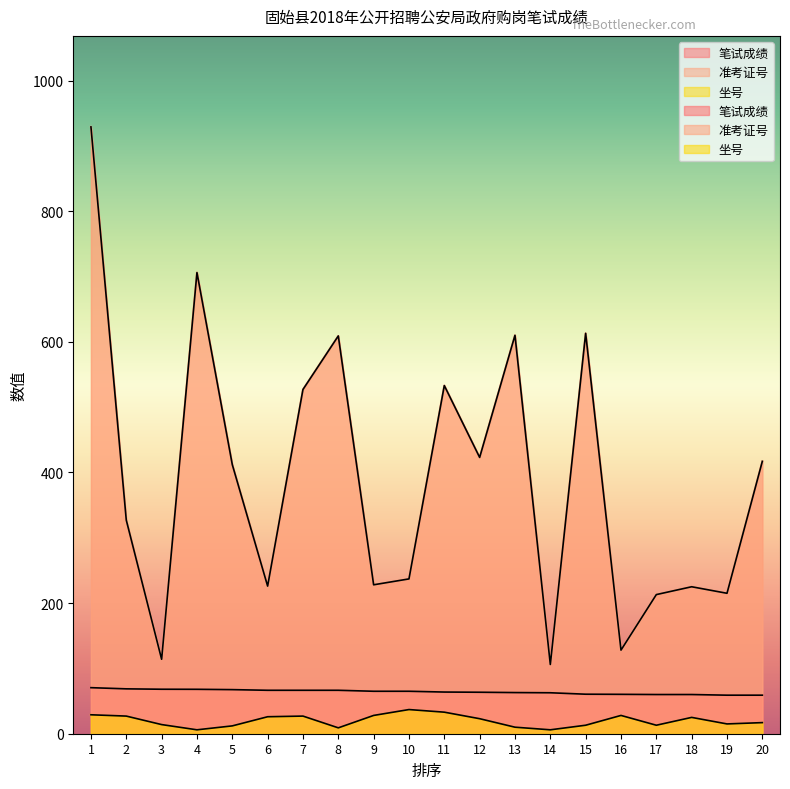

What is the difference between the maximum and minimum values in the 坐号 series?

31.0